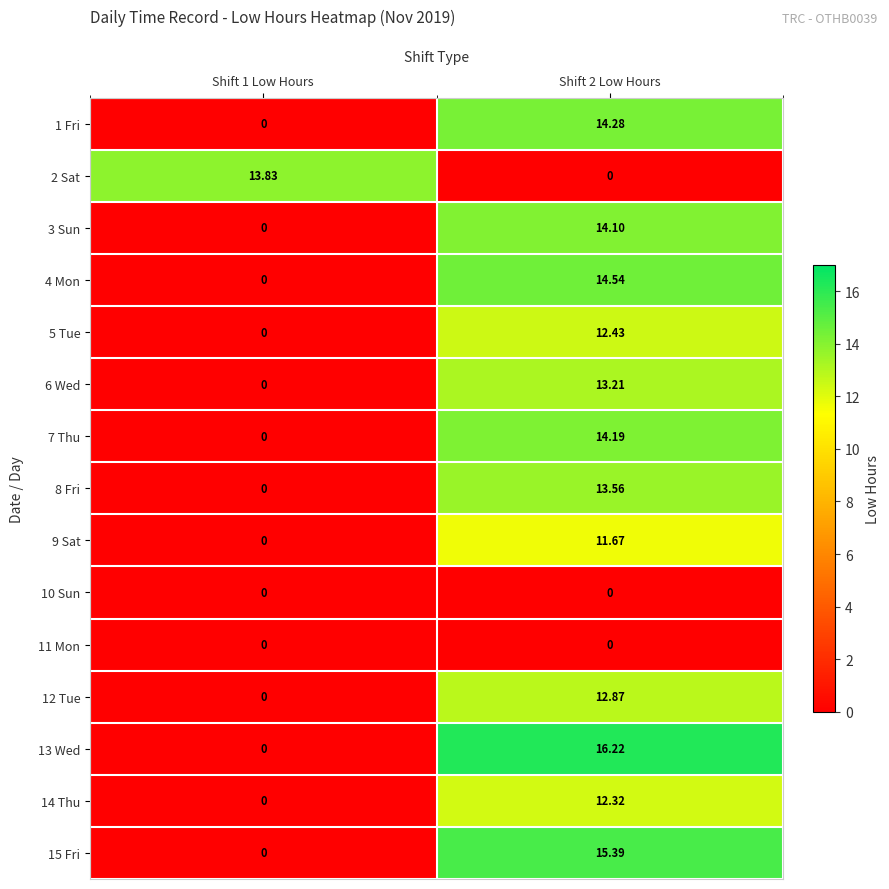

How many series are shown in this chart?

15